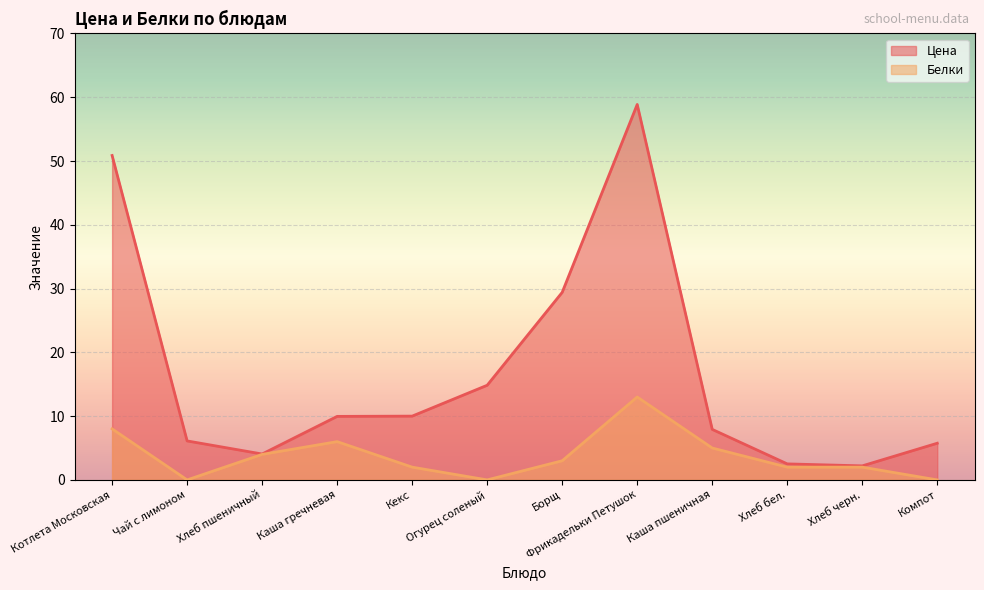

Where is Белки nearest to the value 6?

Каша гречневая